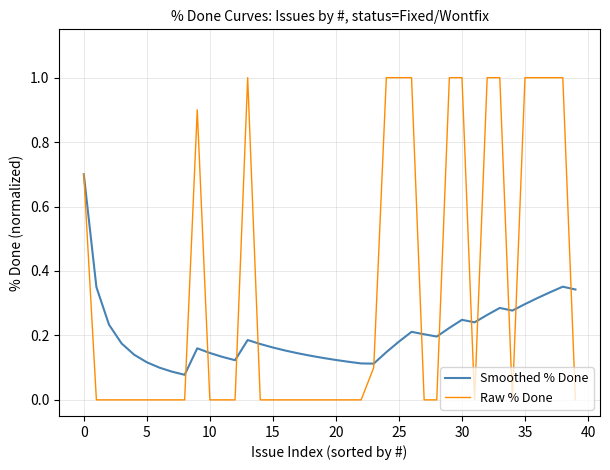

Which series has the largest range (max minus min)?

Raw % Done